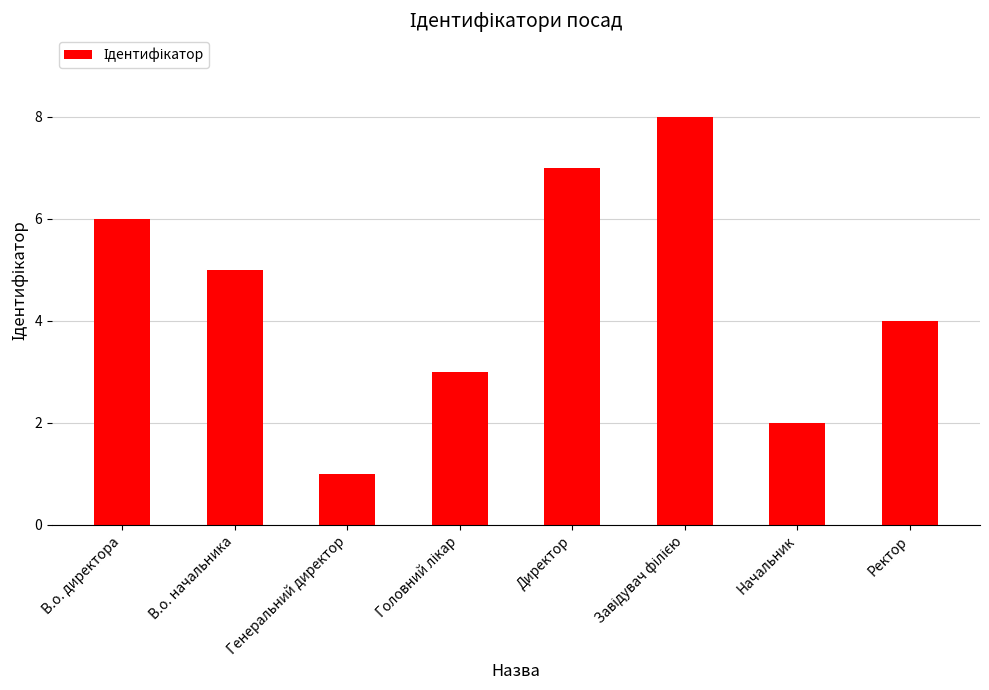

The value at Директор is 7. True or false?

True